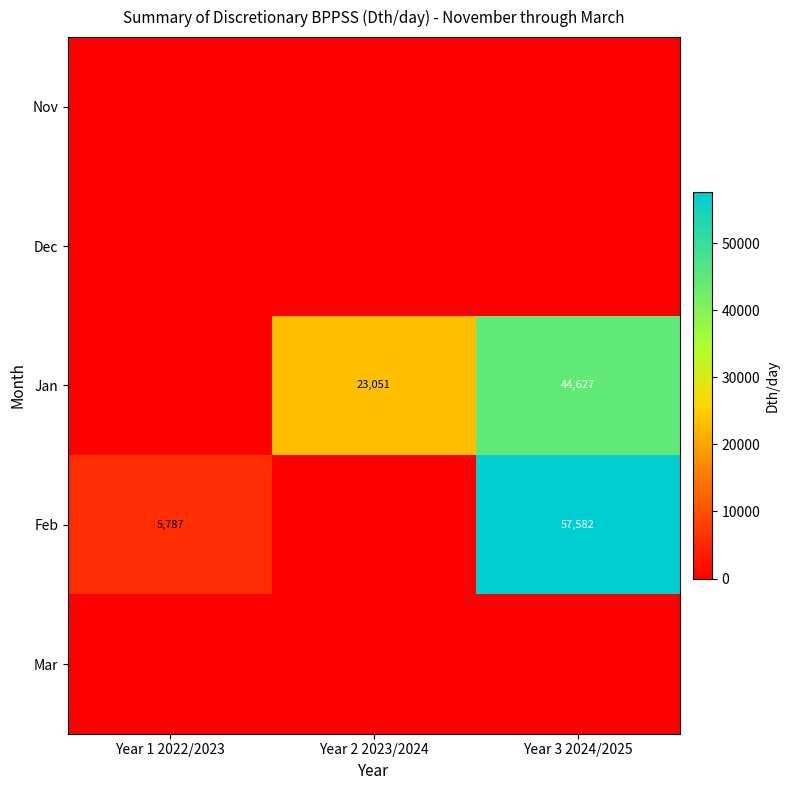

True or false: Jan has a value of 63520 at Year 3 2024/2025.

False